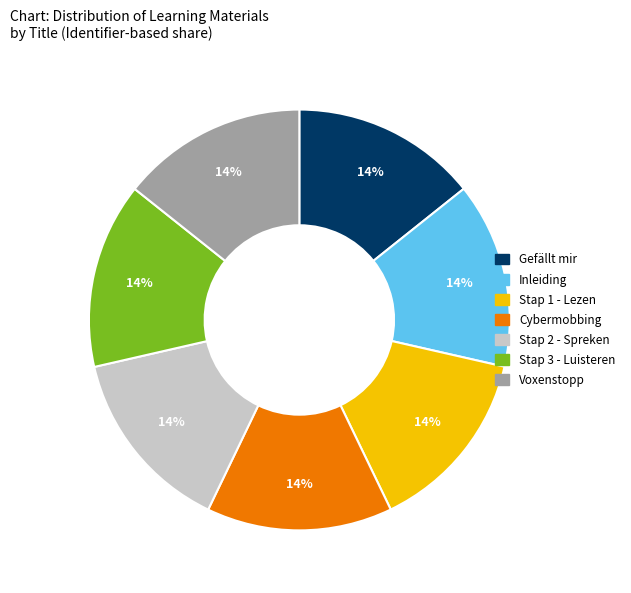

Is Gefällt mir the majority of the pie?

No